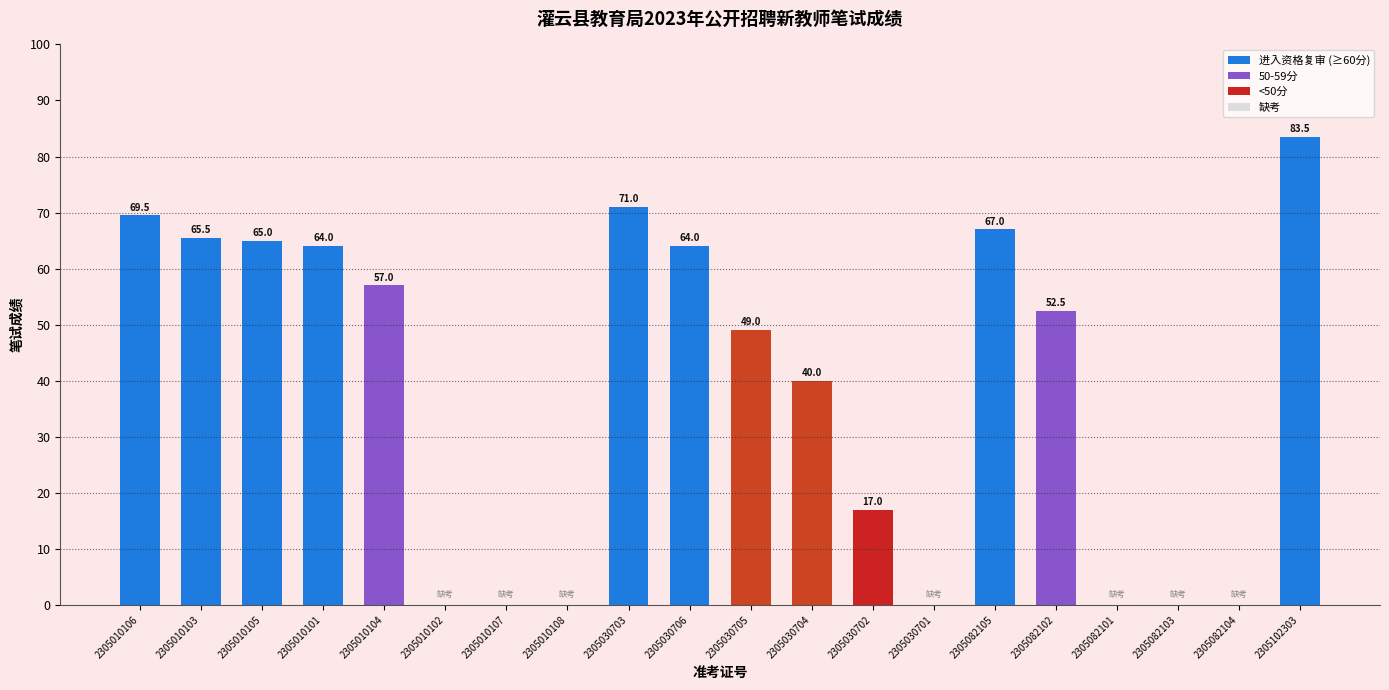

What is the sum of the values at 2305010106 and 2305082105?

136.5